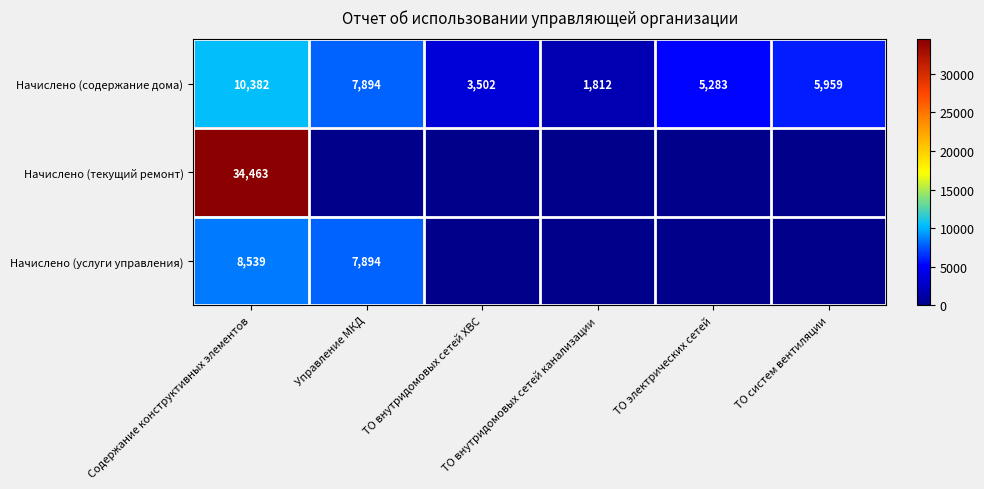

What is the spread (max minus min) of values at ТО внутридомовых сетей ХВС?

3501.6